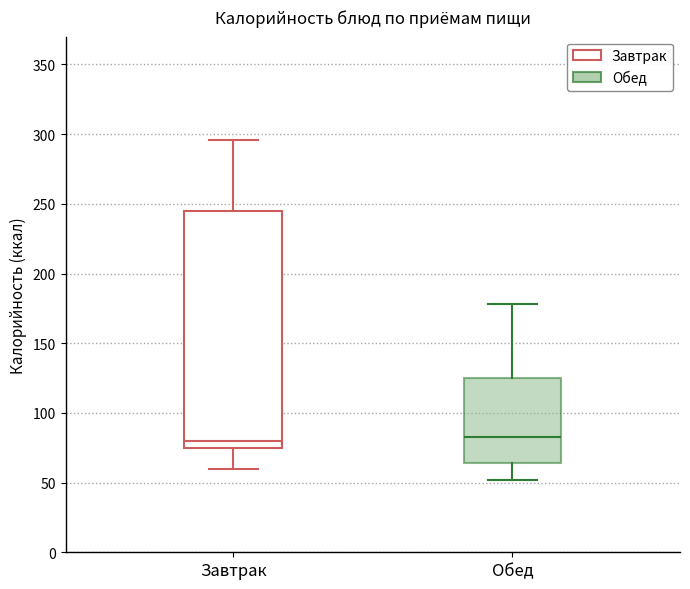

Reading left to right, transcribe this box plot: for each box, give where its median line is, the range the box spans, and where its two whiskers end, as read against the y-axis. The values are not printed on the chart, so give them approximately, as read against the axis.

Завтрак: median 80, box 75 to 245, whiskers 60 to 295
Обед: median 85, box 65 to 125, whiskers 50 to 180